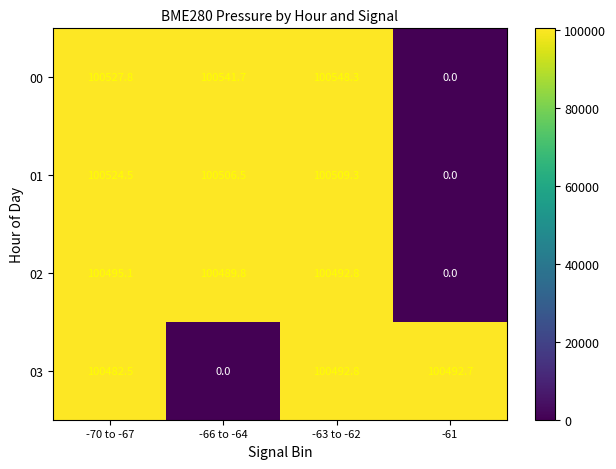

Is it true that 00 equals -40485.9 at -61?

False